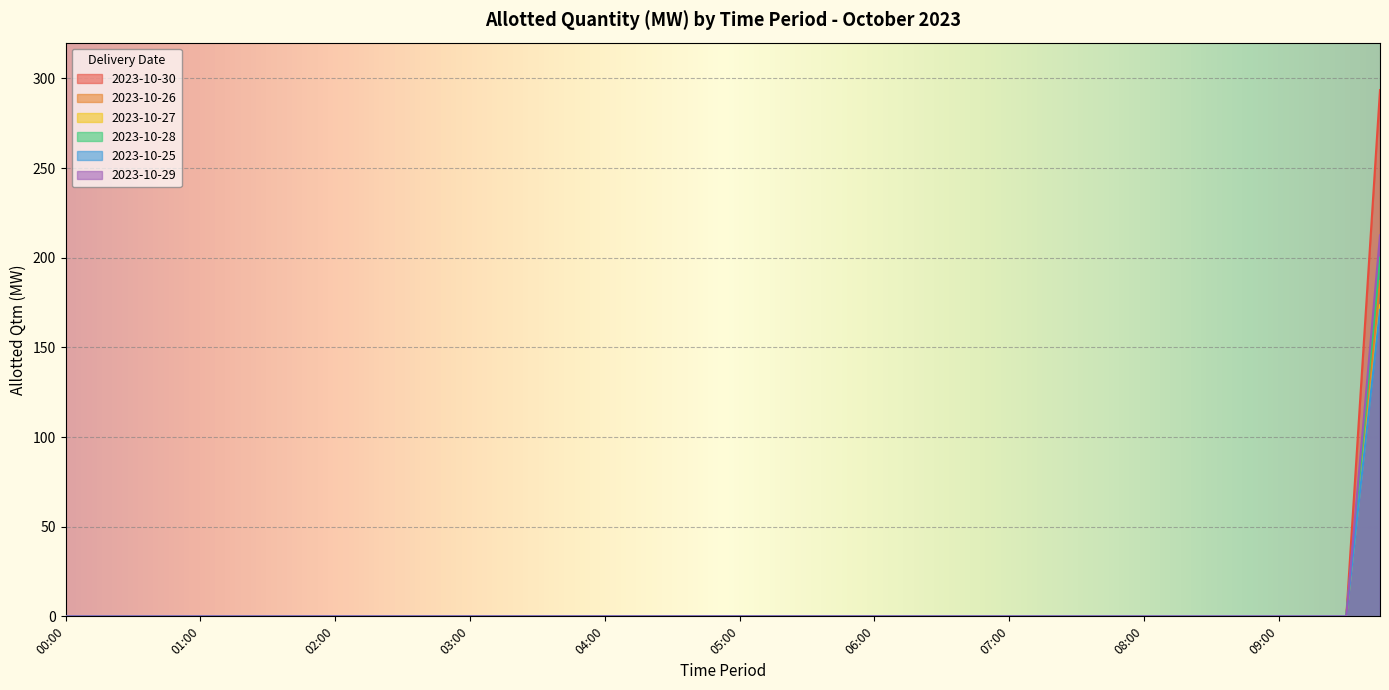

True or false: 2023-10-29 has more than 2 points higher than both neighbors.

False